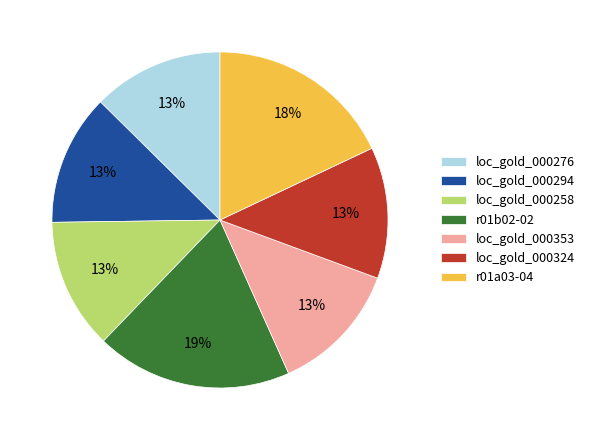

To the nearest percent, what is the average slice percentage?

14%